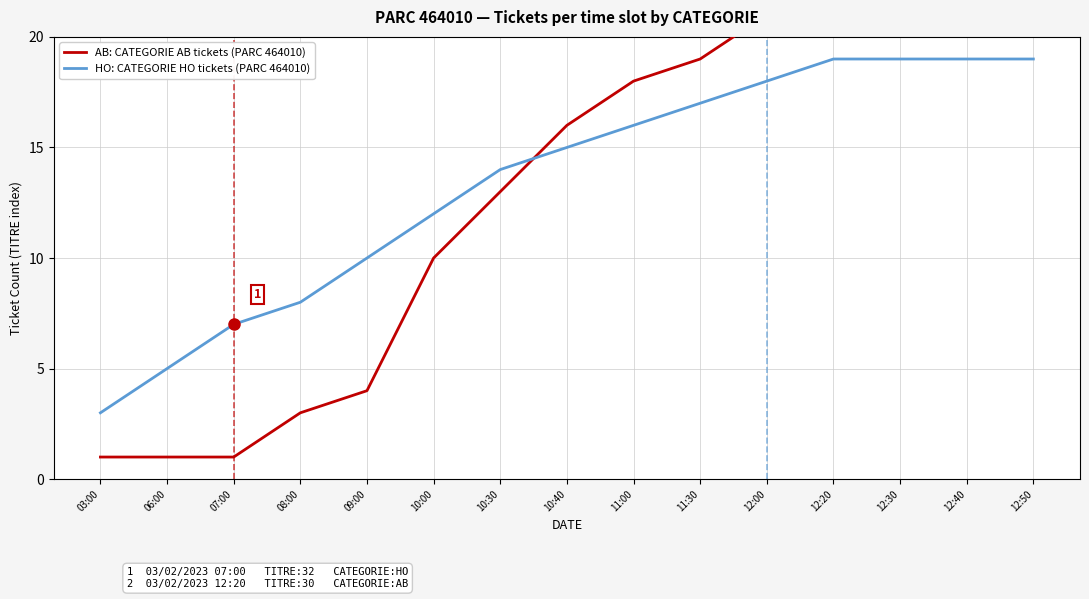

At which category is the sum across all series the highest?

12:50